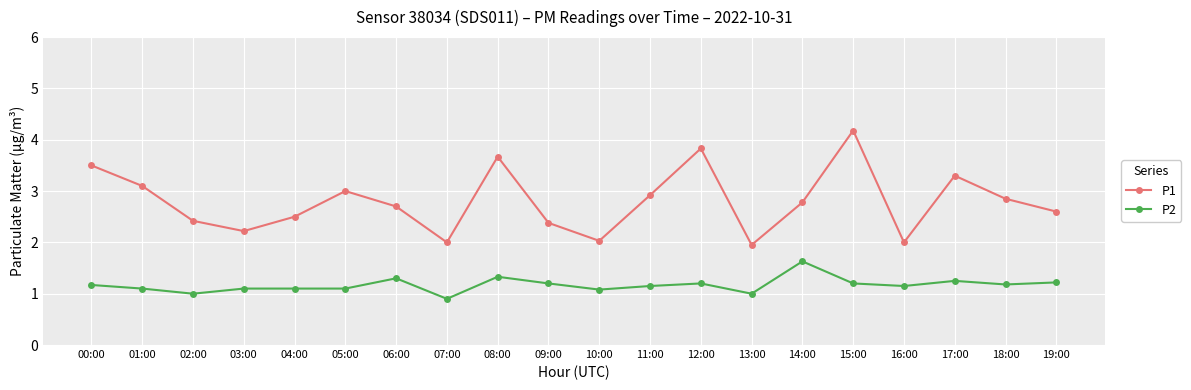

Where is the first local maximum for P1?

05:00